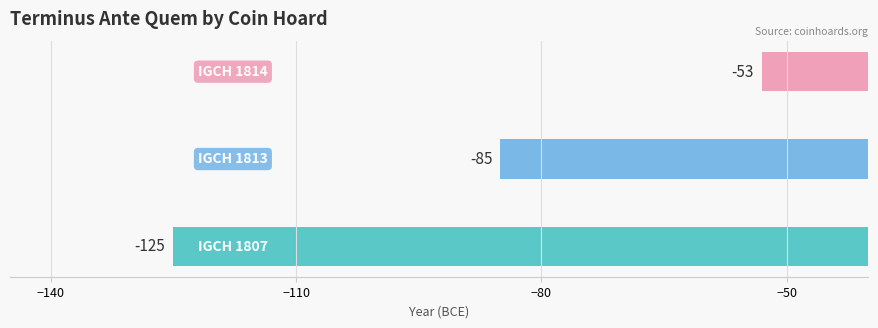

Reading top to bottom, extract all data points from this chart.

-53	-85	-125